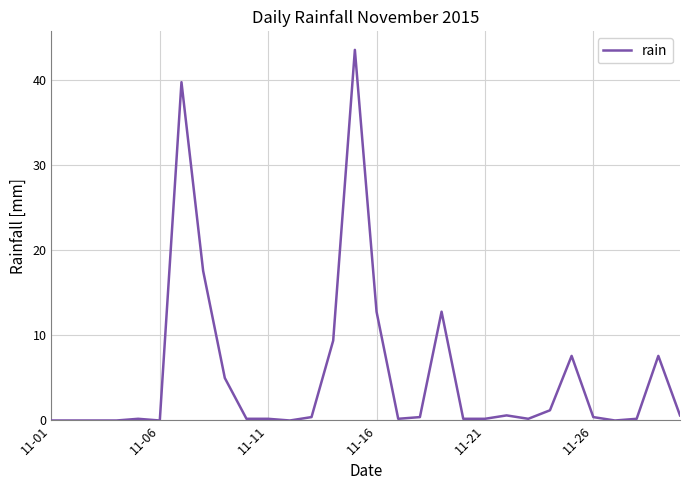

What is the maximum value shown in the chart?

43.6